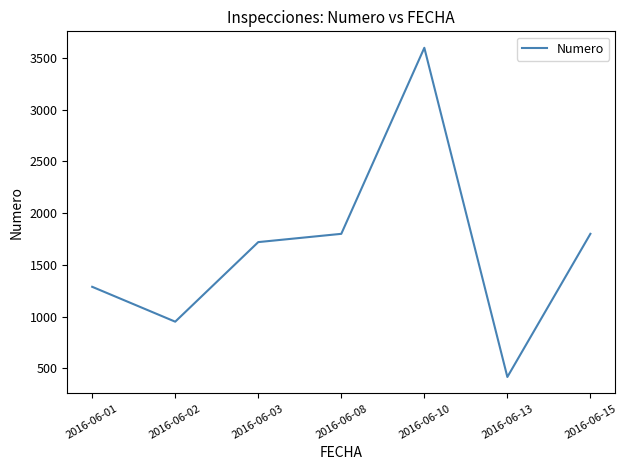

Reading left to right, transcribe all the data shown in this chart.

2016-06-01=1287.5	2016-06-02=950.0	2016-06-03=1720.0	2016-06-08=1800.0	2016-06-10=3600.0	2016-06-13=415.0	2016-06-15=1800.0